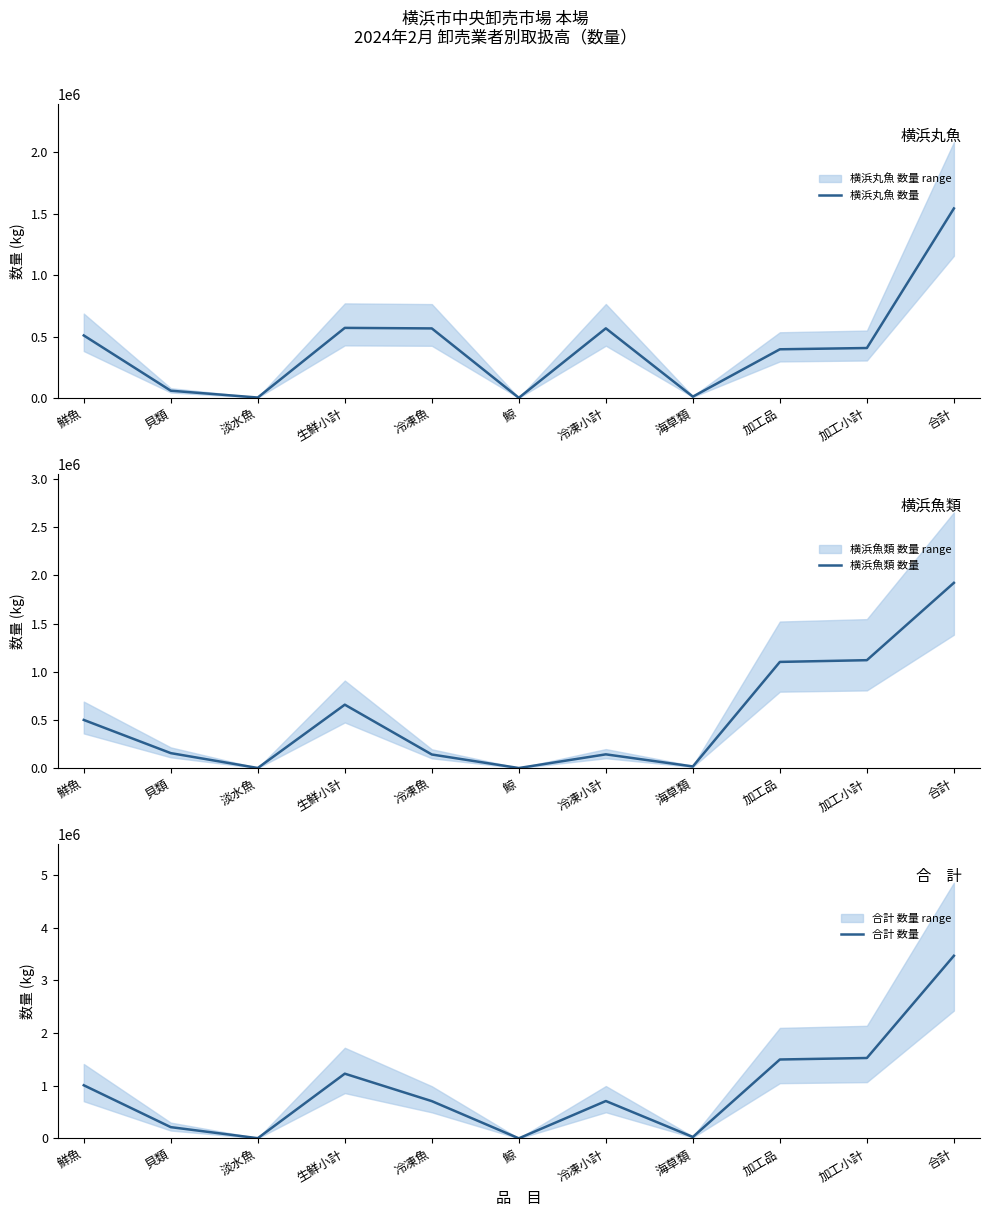

Does the chart have visible grid lines?

No